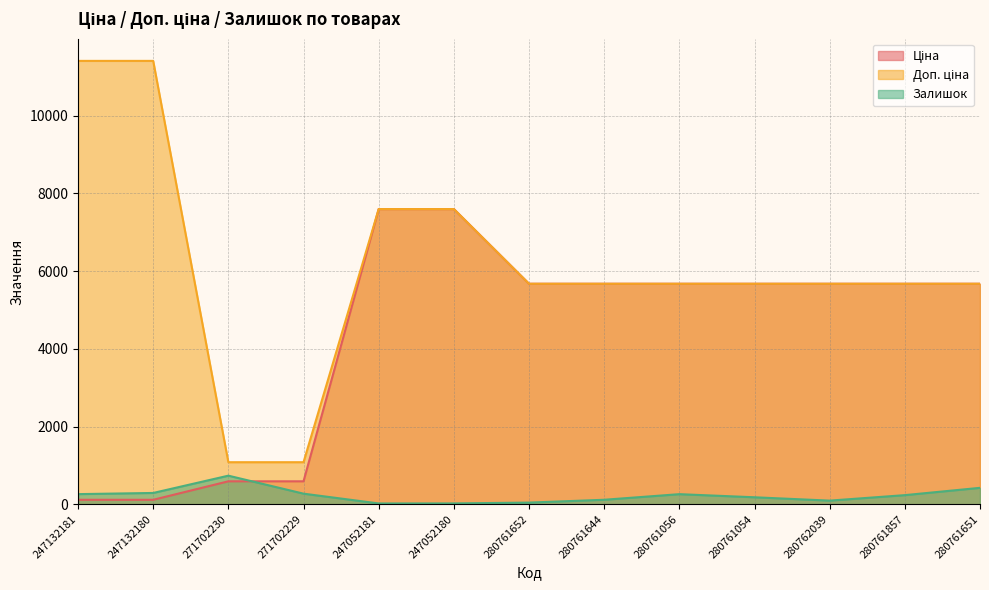

What is the spread (max minus min) of values at 280761644?

5558.8